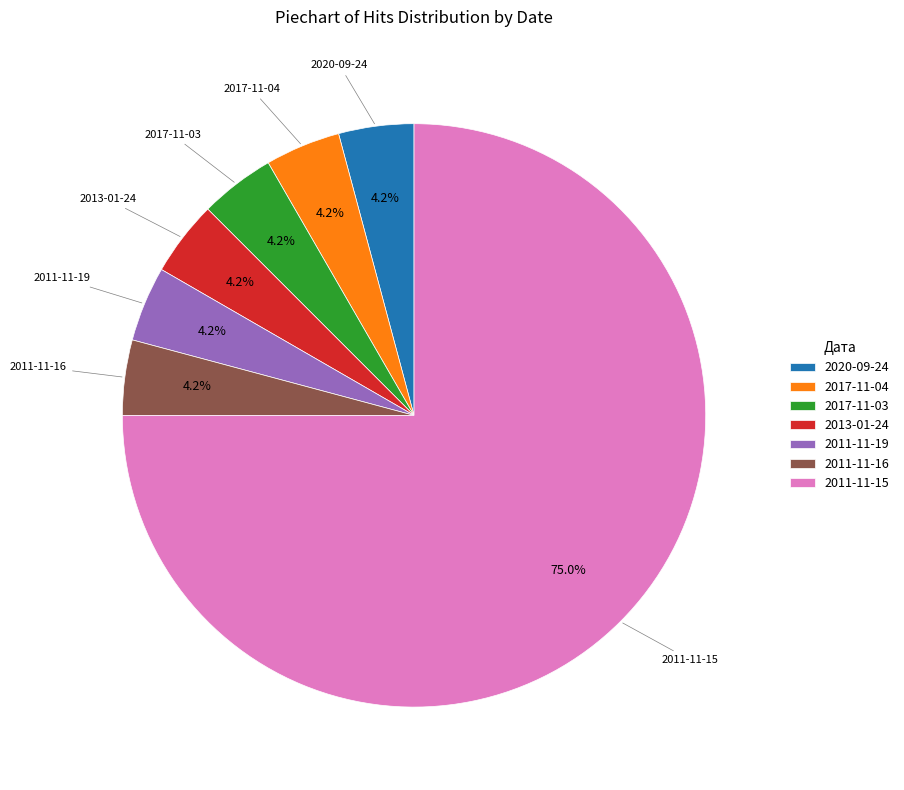

What is the largest slice in the pie chart?

2011-11-15